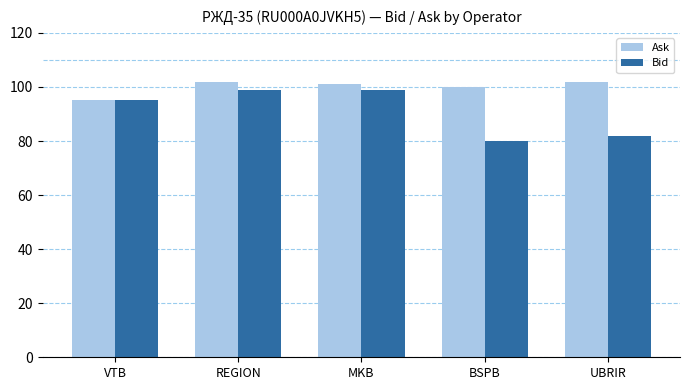

Where is Ask nearest to the value 98?

BSPB